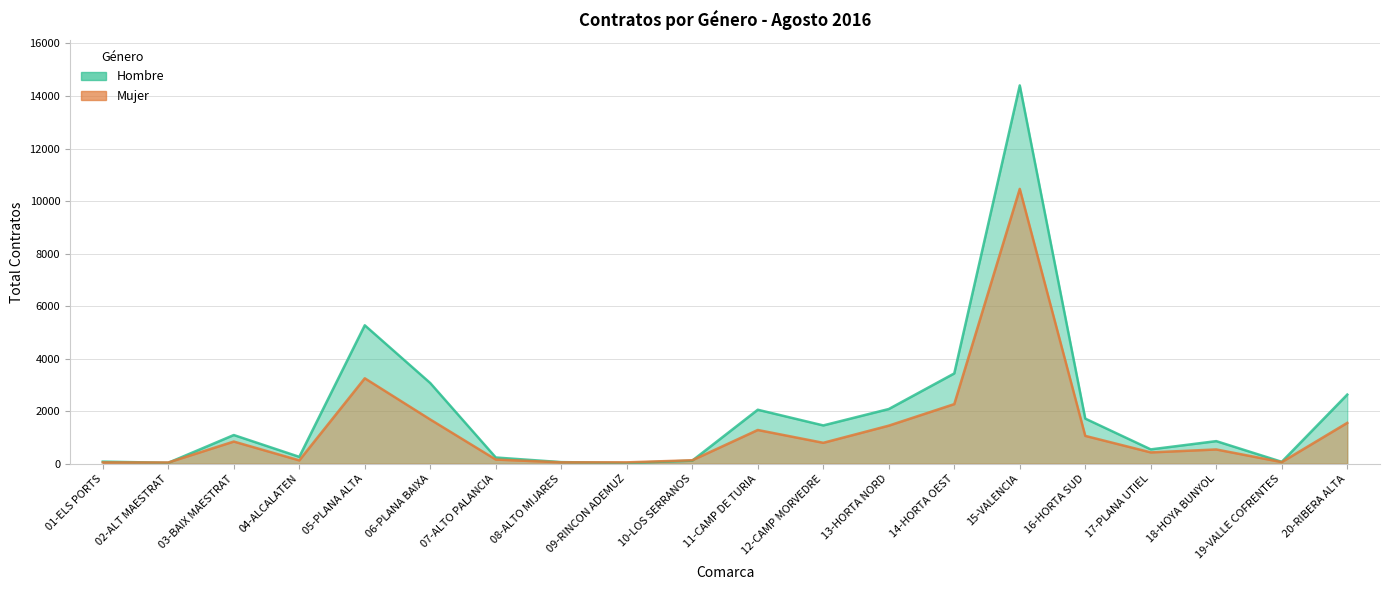

Reading left to right, transcribe all the data shown in this chart.

Hombre: 01-ELS PORTS=80	02-ALT MAESTRAT=37	03-BAIX MAESTRAT=1093	04-ALCALATEN=263	05-PLANA ALTA=5270	06-PLANA BAIXA=3071	07-ALTO PALANCIA=238	08-ALTO MIJARES=62	09-RINCON ADEMUZ=31	10-LOS SERRANOS=118	11-CAMP DE TURIA=2056	12-CAMP MORVEDRE=1459	13-HORTA NORD=2083	14-HORTA OEST=3438	15-VALENCIA=14402	16-HORTA SUD=1718	17-PLANA UTIEL=547	18-HOYA BUNYOL=861	19-VALLE COFRENTES=73	20-RIBERA ALTA=2632
Mujer: 01-ELS PORTS=52	02-ALT MAESTRAT=47	03-BAIX MAESTRAT=845	04-ALCALATEN=128	05-PLANA ALTA=3253	06-PLANA BAIXA=1684	07-ALTO PALANCIA=160	08-ALTO MIJARES=54	09-RINCON ADEMUZ=53	10-LOS SERRANOS=133	11-CAMP DE TURIA=1285	12-CAMP MORVEDRE=797	13-HORTA NORD=1450	14-HORTA OEST=2270	15-VALENCIA=10462	16-HORTA SUD=1061	17-PLANA UTIEL=432	18-HOYA BUNYOL=544	19-VALLE COFRENTES=62	20-RIBERA ALTA=1556